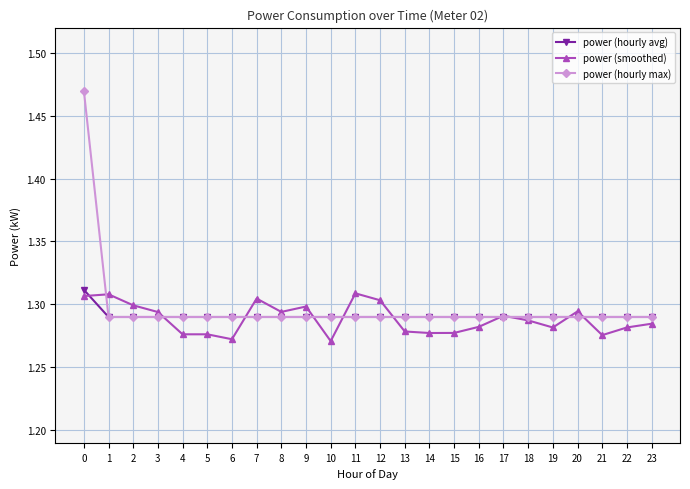

The power (hourly max) series shows 2.0 at 11. True or false?

False